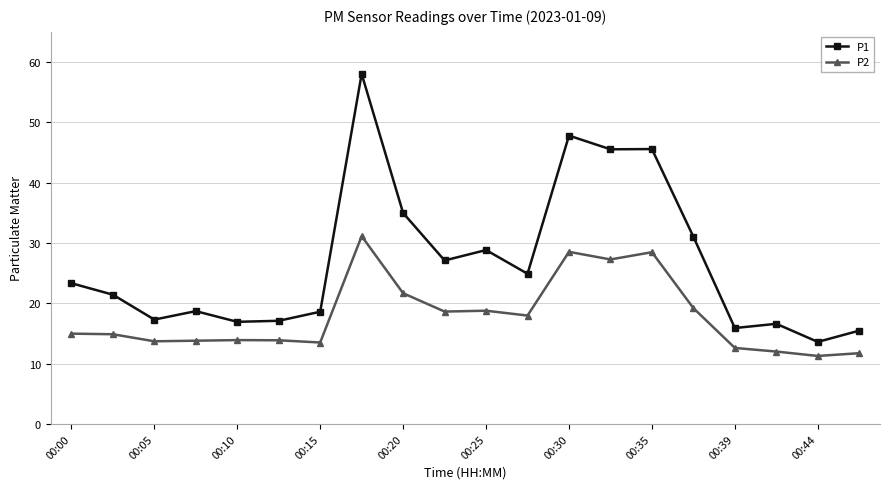

Which series has the largest total across all categories?

P1